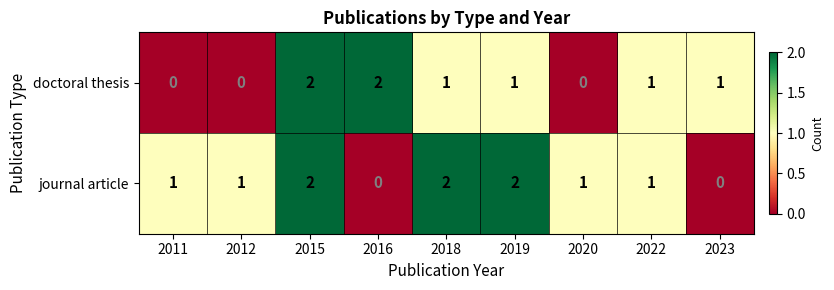

What is the sum of all doctoral thesis values?

8